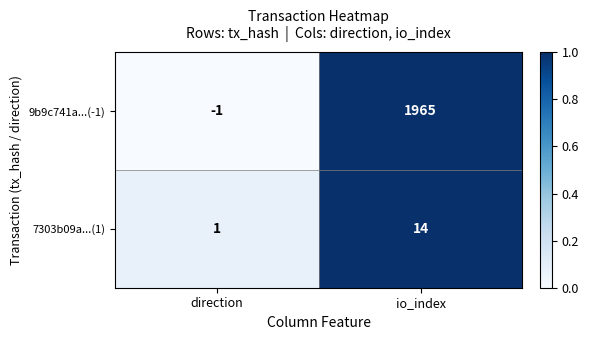

The 9b9c741a...(-1) series shows -1 at direction. True or false?

True